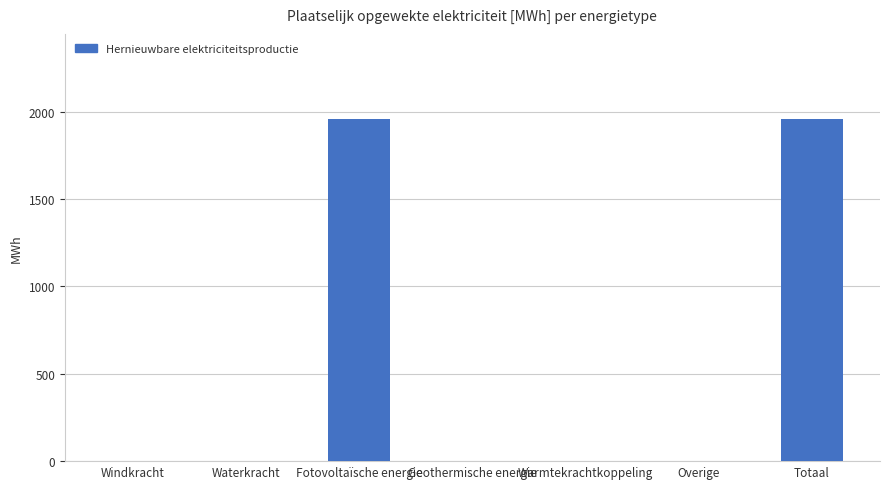

The chart shows a value of 0.0 at Waterkracht. True or false?

True